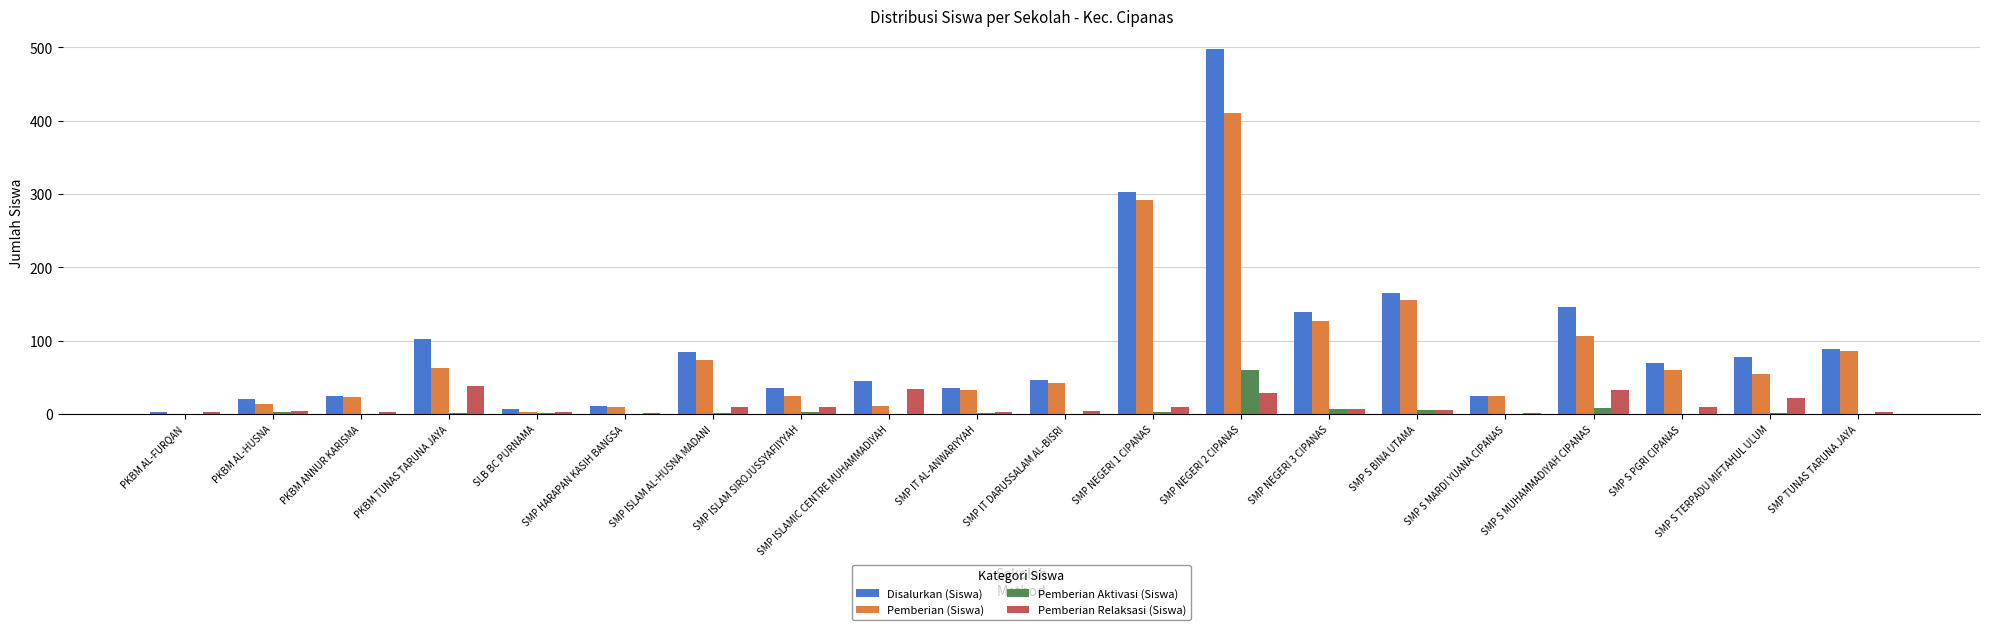

What are all the series names shown in the legend?

Disalurkan (Siswa), Pemberian (Siswa), Pemberian Aktivasi (Siswa), Pemberian Relaksasi (Siswa)